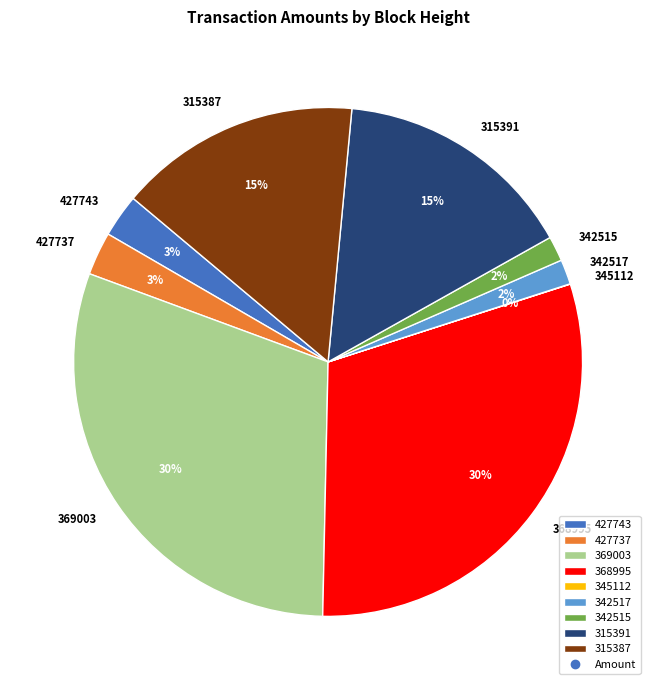

Is it true that 315391 is 8% of the pie?

False